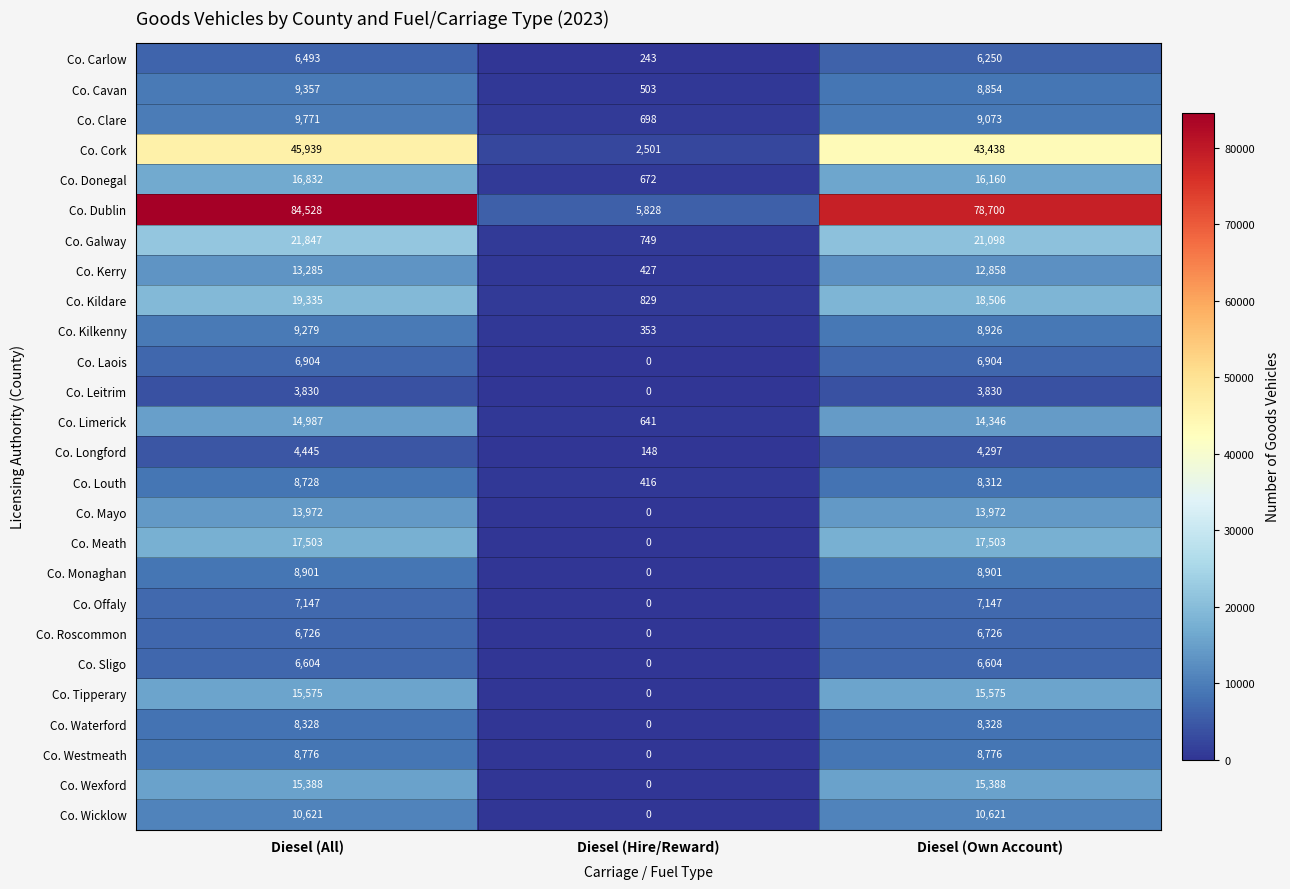

Count the Co. Waterford values in the range 0 to 8328.

3